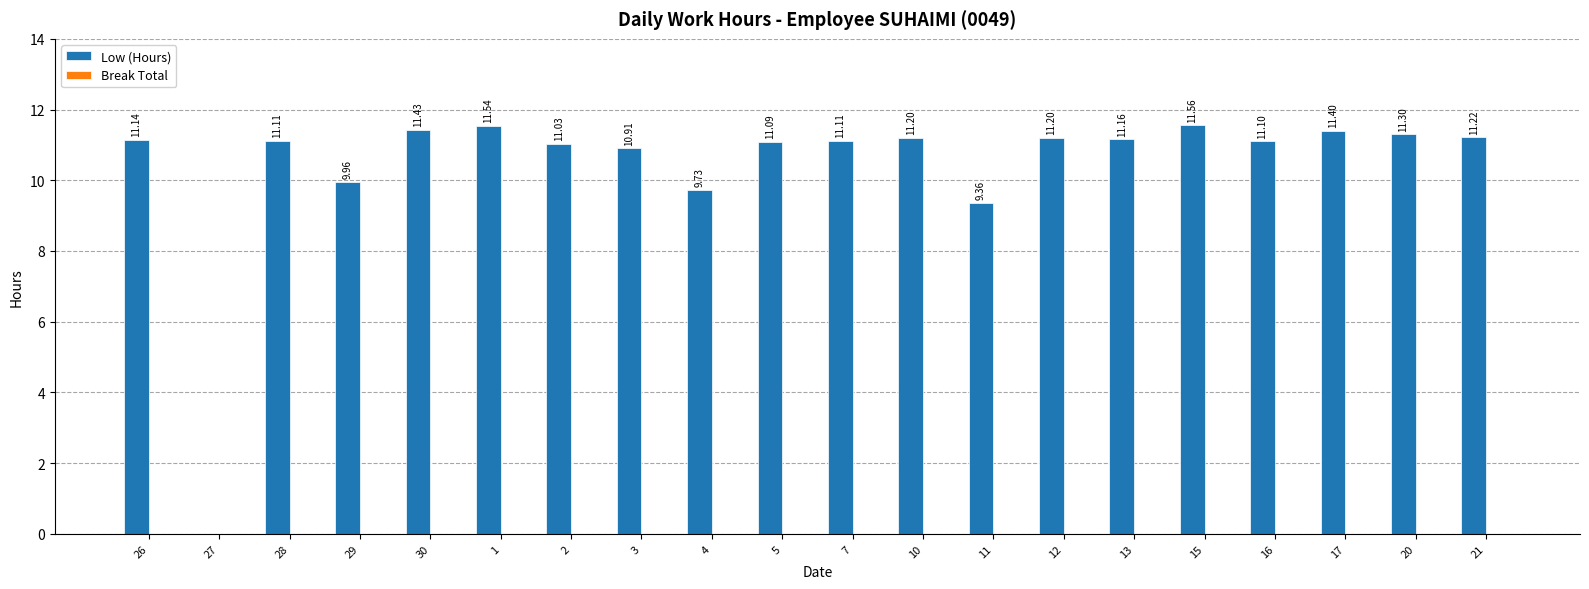

What is the greatest value displayed?

11.6